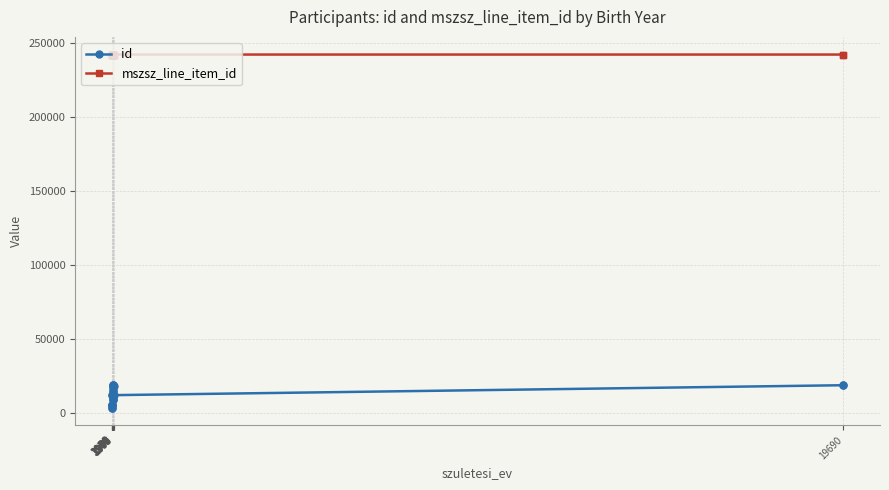

The mszsz_line_item_id series shows 242306 at 2000. True or false?

True